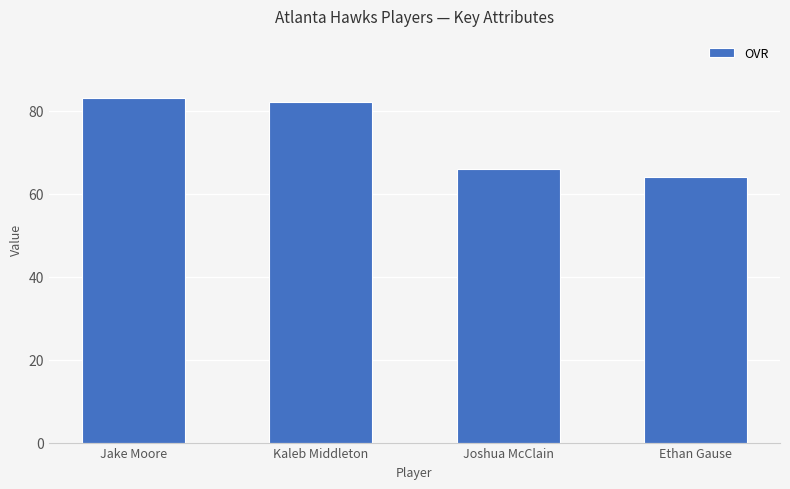

The chart shows a value of 83 at Jake Moore. True or false?

True